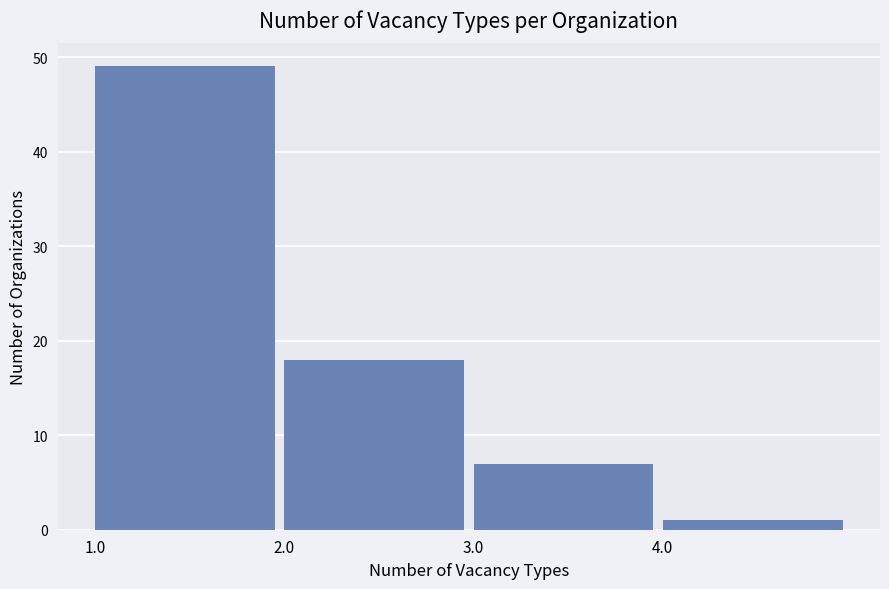

Reading left to right, transcribe this chart: for each bar, give the range it covers on the x-axis and its height. The values are not printed on the chart, so give them approximately, as read against the axis.

1 to 2: 49
2 to 3: 18
3 to 4: 7
4 to 5: 1